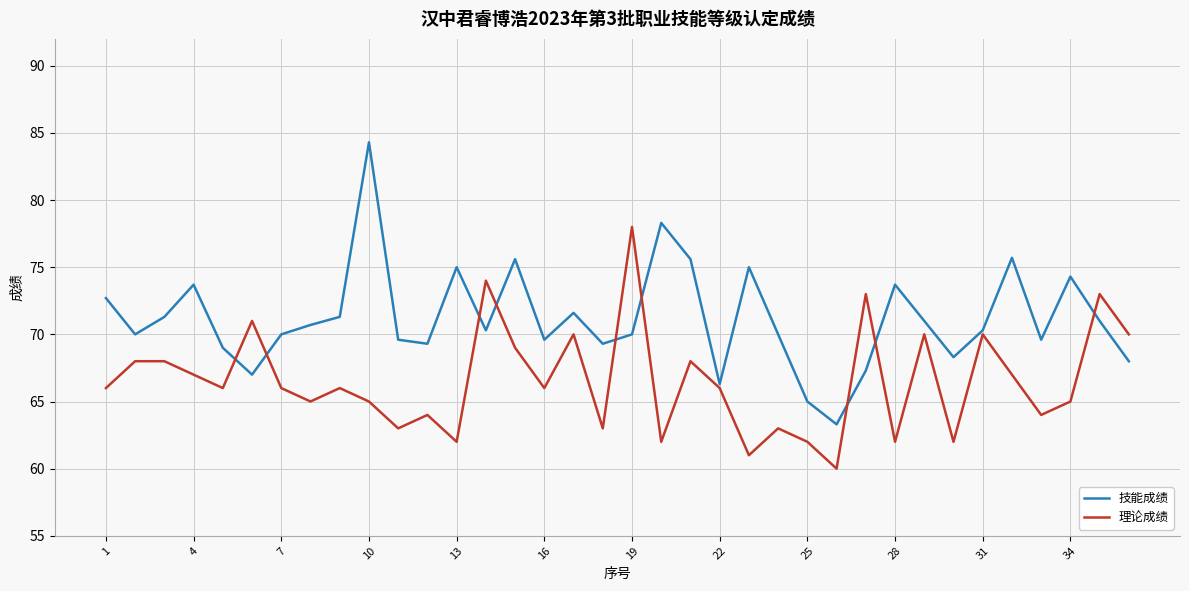

Rank the series by their maximum value, from lowest to highest.

理论成绩, 技能成绩